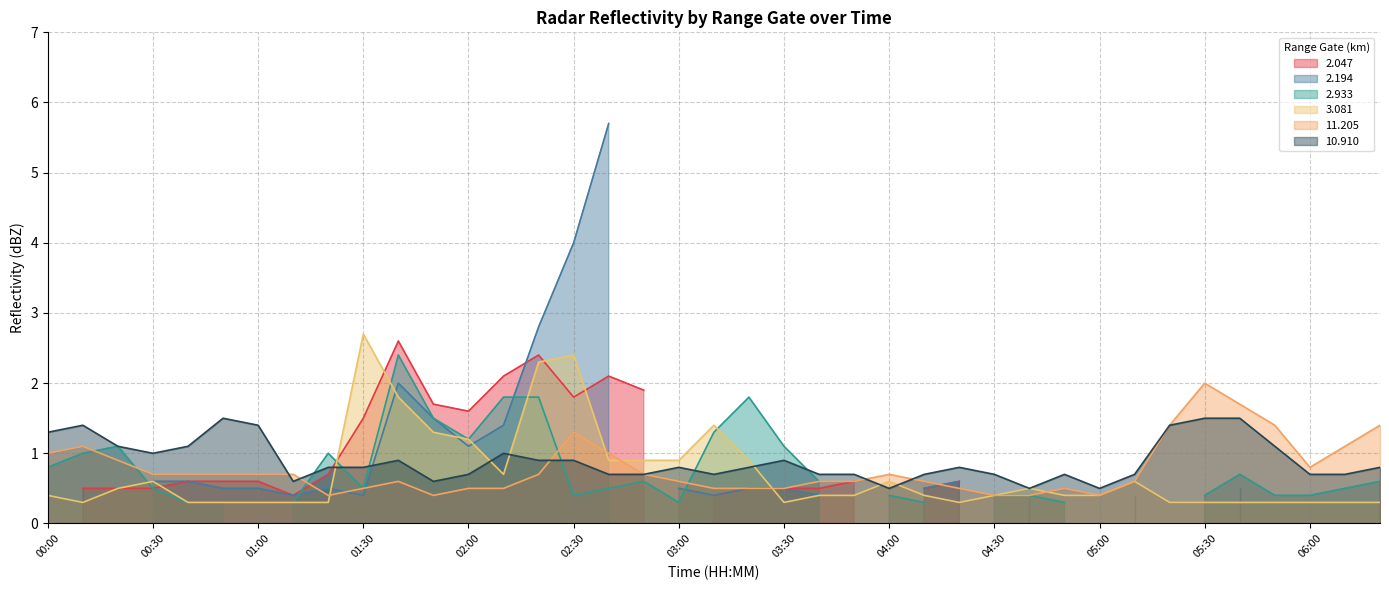

The 10.910 series shows 2.2 at 00:00. True or false?

False